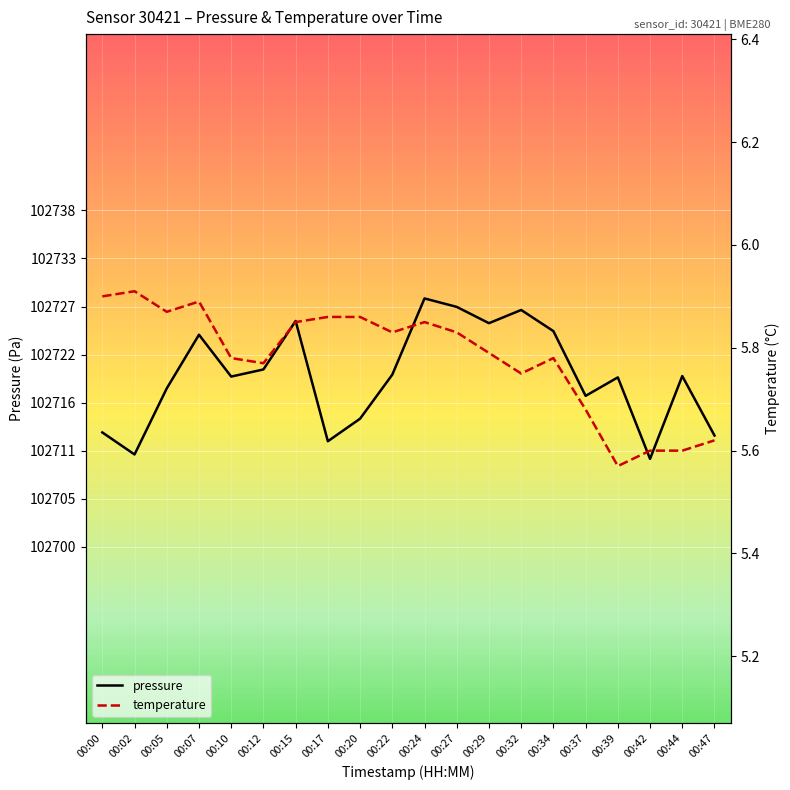

Where is the first local minimum for temperature?

00:05